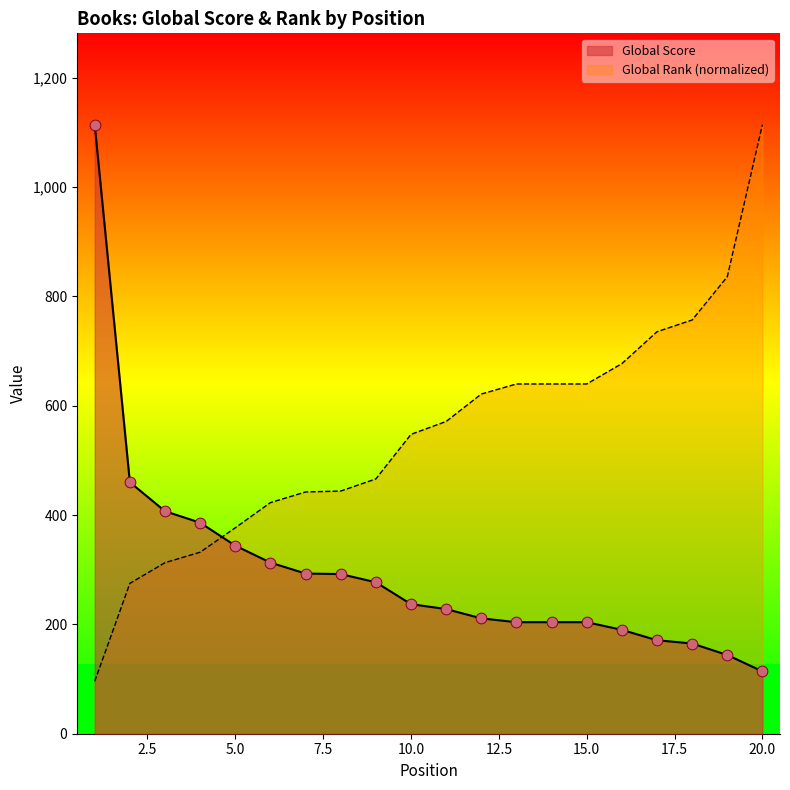

What is the total value across all series at 20?

1228.0